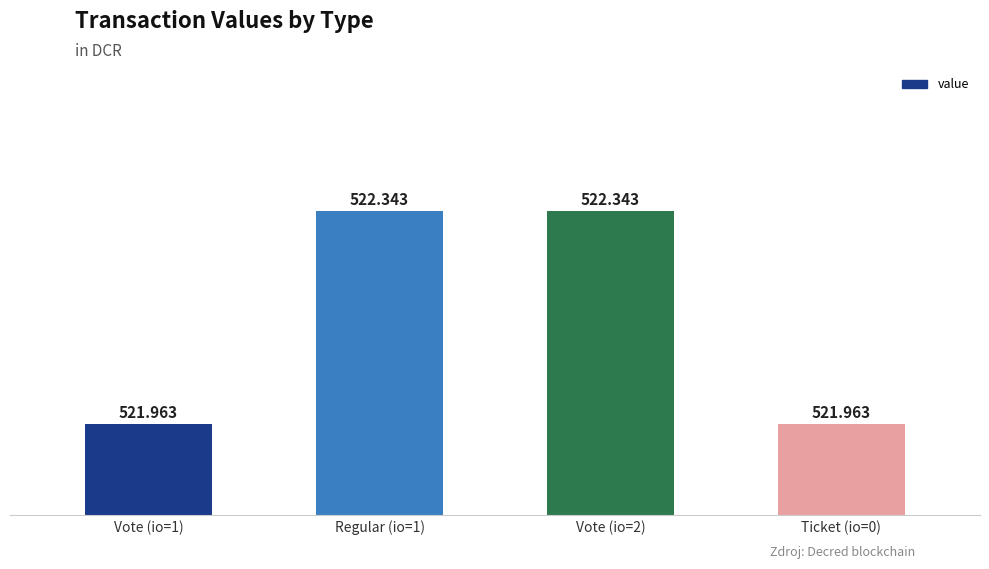

The value at Regular (io=1) is 258.6. True or false?

False